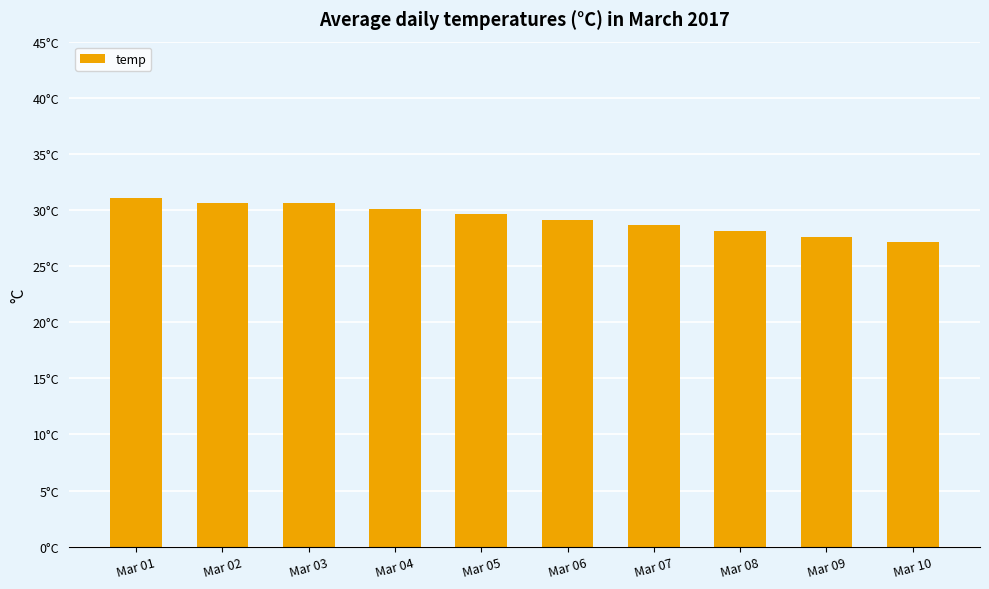

Reading left to right, what are all the values shown in this chart?

Mar 01=31.0	Mar 02=30.6	Mar 03=30.6	Mar 04=30.1	Mar 05=29.6	Mar 06=29.1	Mar 07=28.6	Mar 08=28.1	Mar 09=27.6	Mar 10=27.1